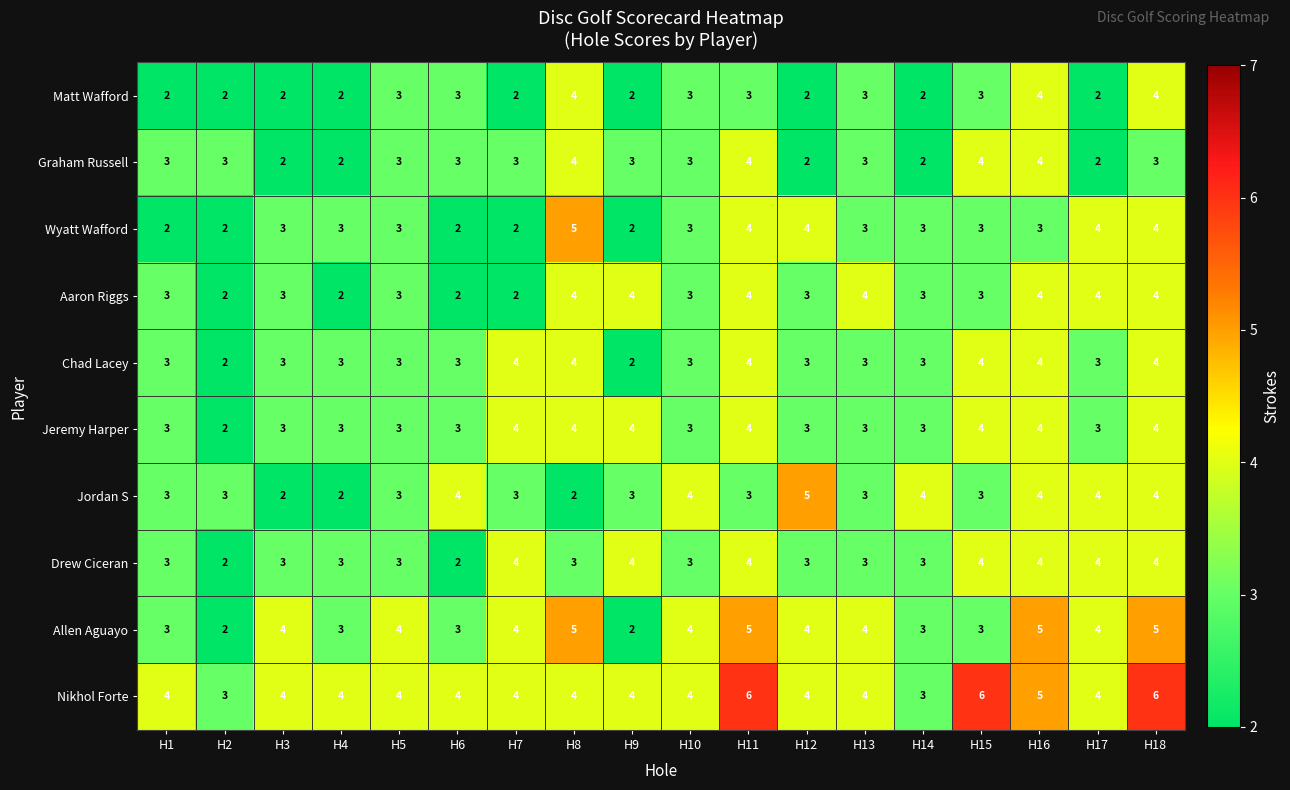

Count the Allen Aguayo values in the range 3 to 4.

12